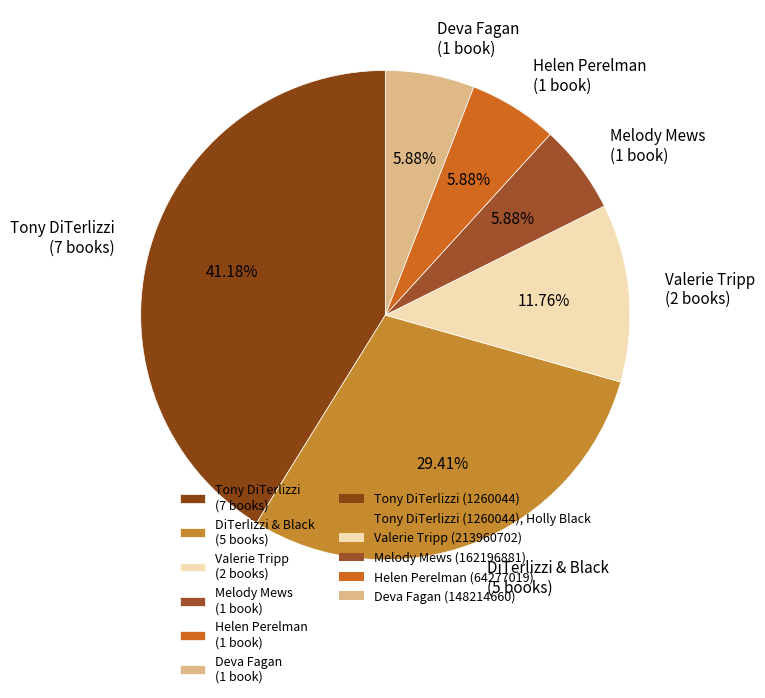

How many segments does this pie chart have?

6